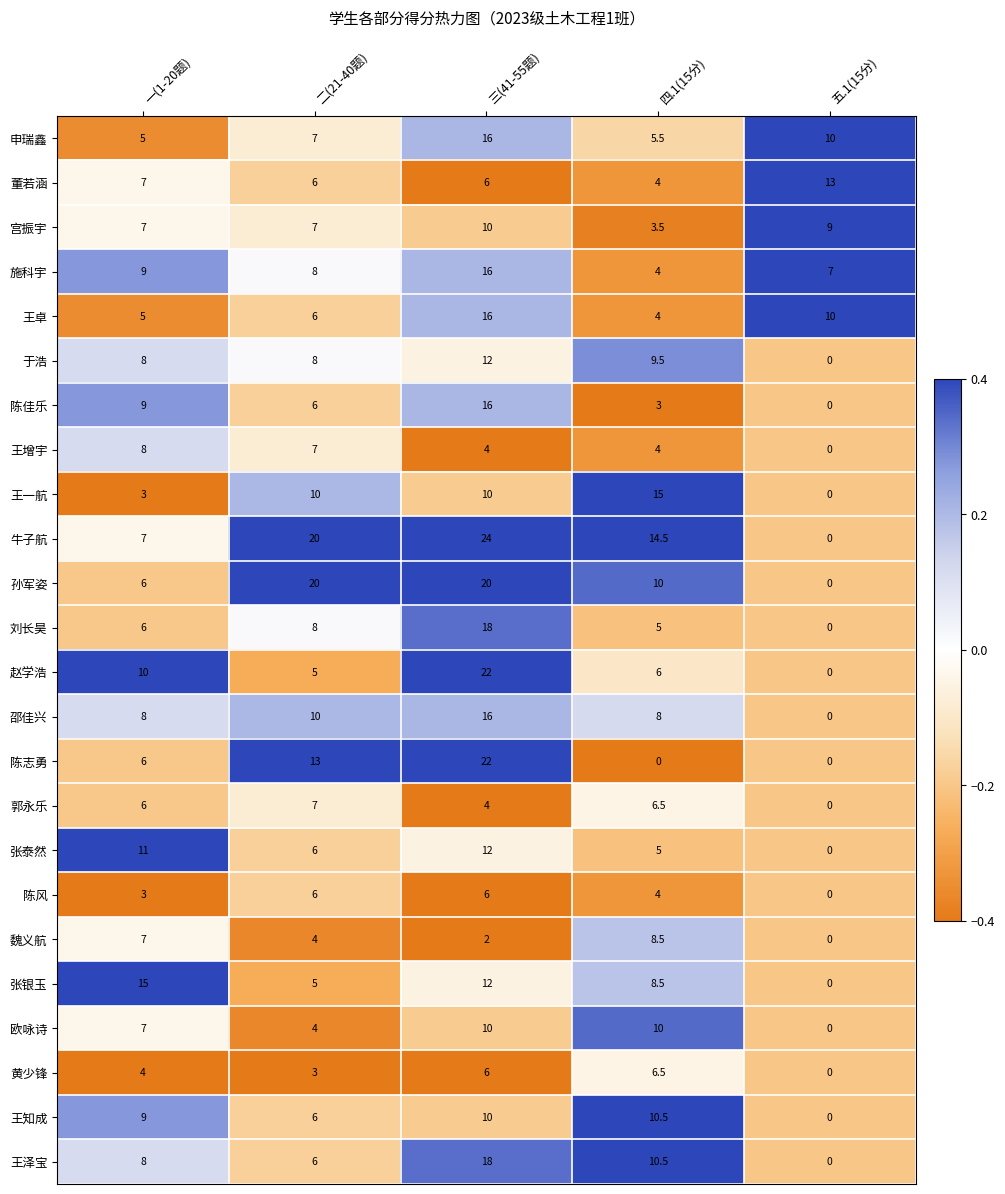

Is it true that 欧咏诗 equals 10.0 at 三(41-55题)?

True